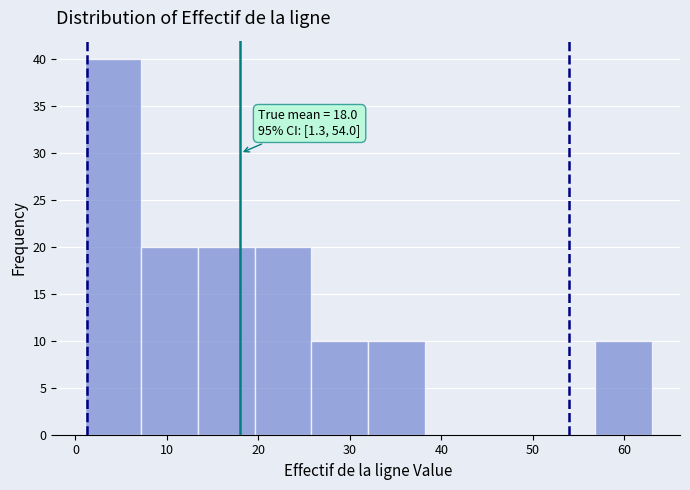

Over which range of the x-axis is the bar tallest?

1.0 to 7.2